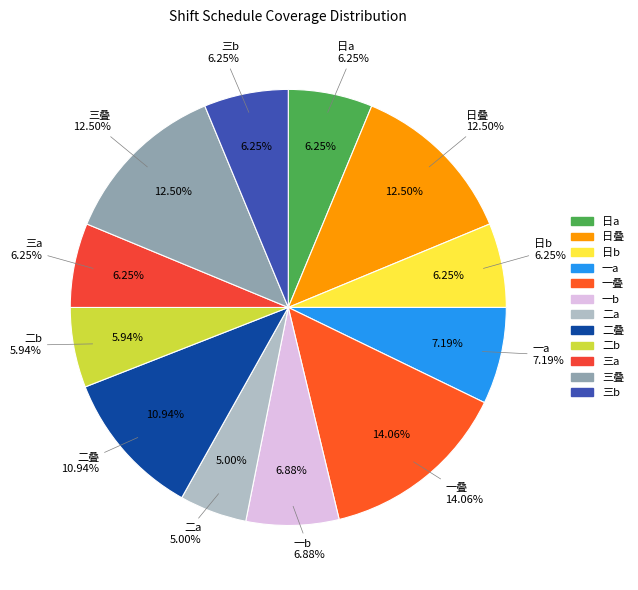

What percentage is the 二叠 slice, to the nearest percent?

11%